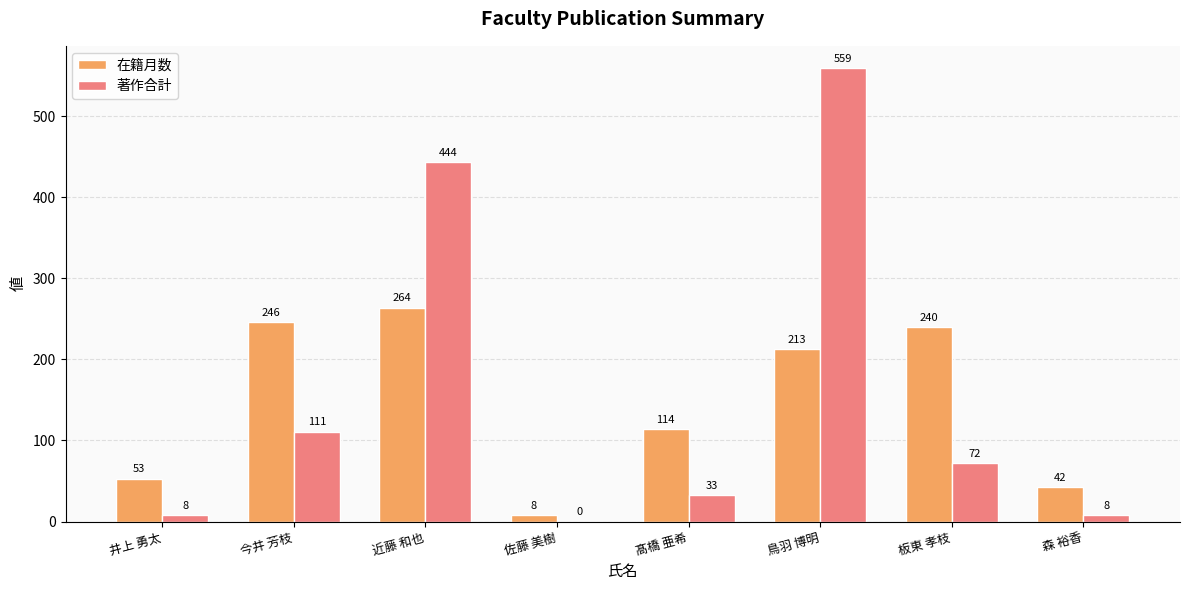

Is it true that 著作合計 equals 96 at 板東 孝枝?

False